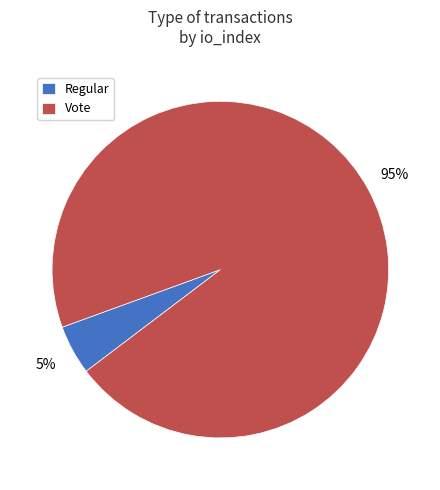

The Regular slice represents 5% of the pie. True or false?

True